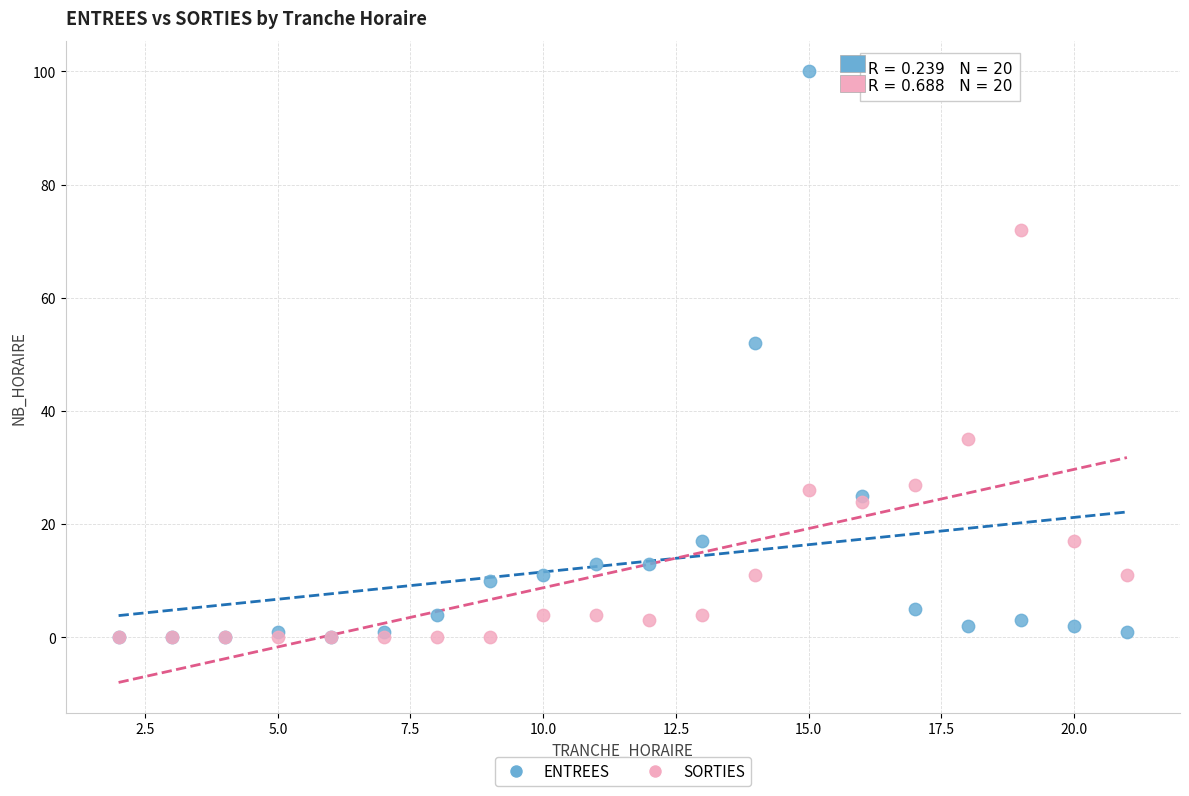

What are all the series names shown in the legend?

ENTREES, SORTIES